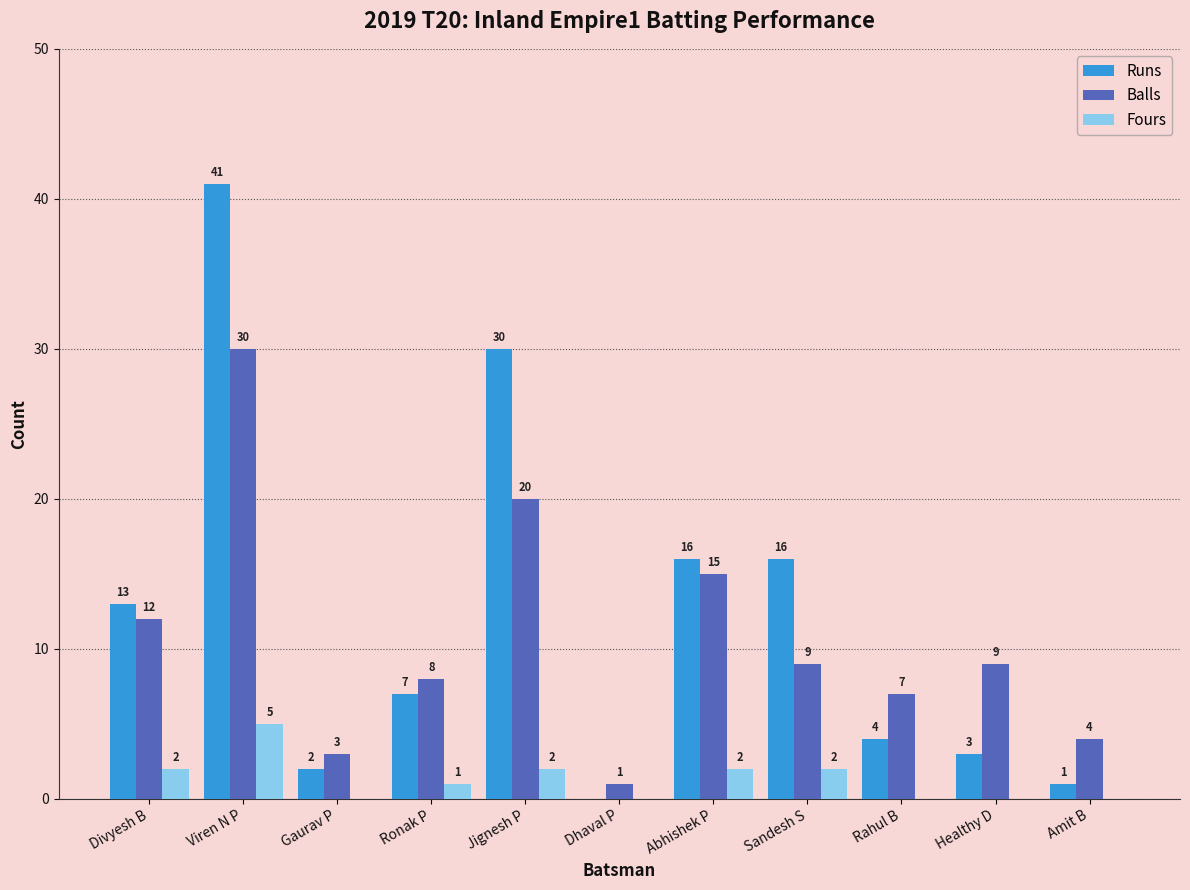

How many groups of bars are there?

11